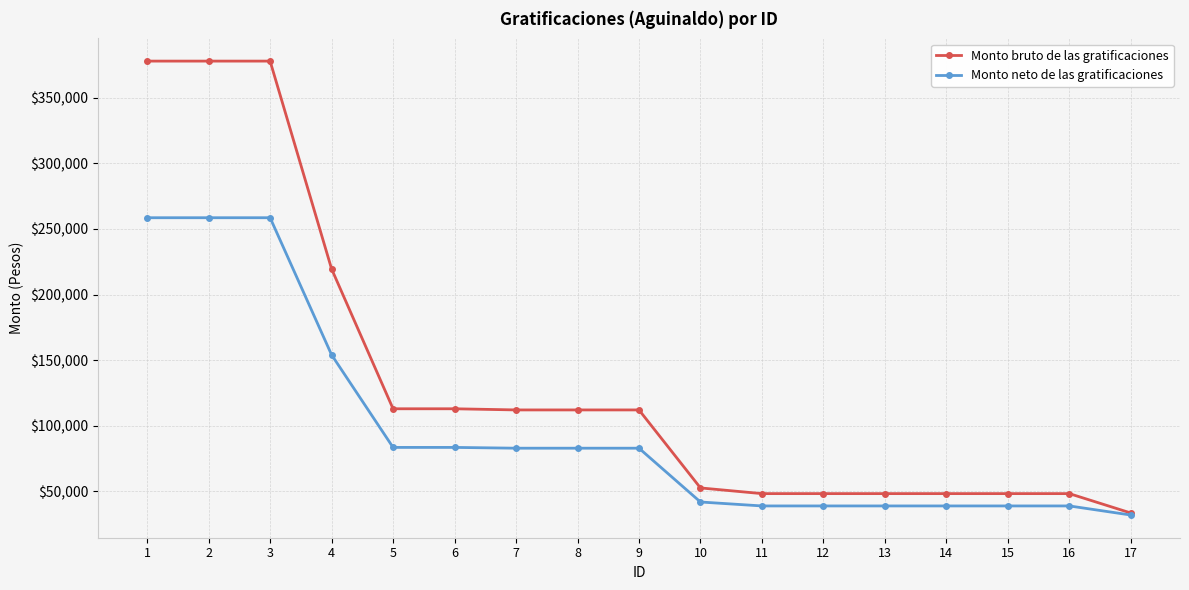

What is the value of the Monto neto de las gratificaciones point at the 1st from the left?

258597.6